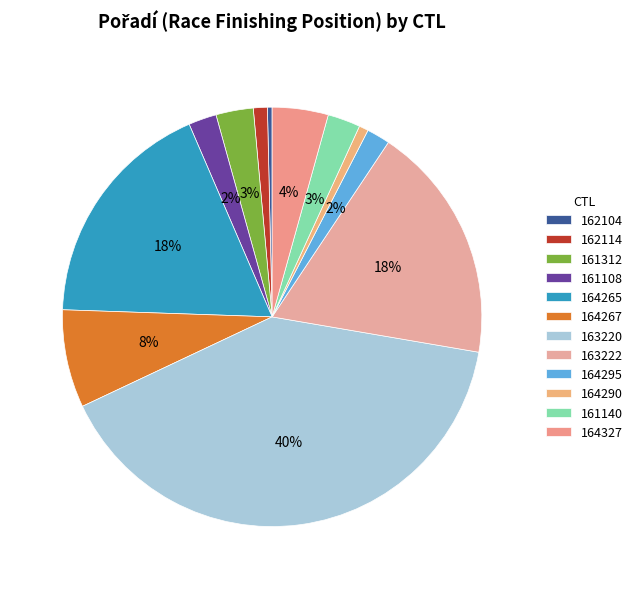

What percentage is NOT represented by 164265?

82.0%